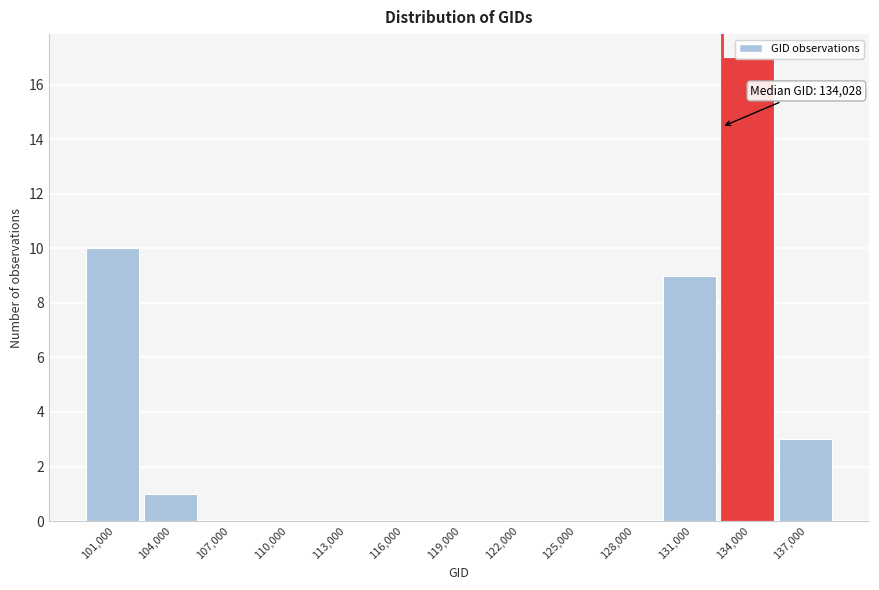

What is the greatest value displayed?

17